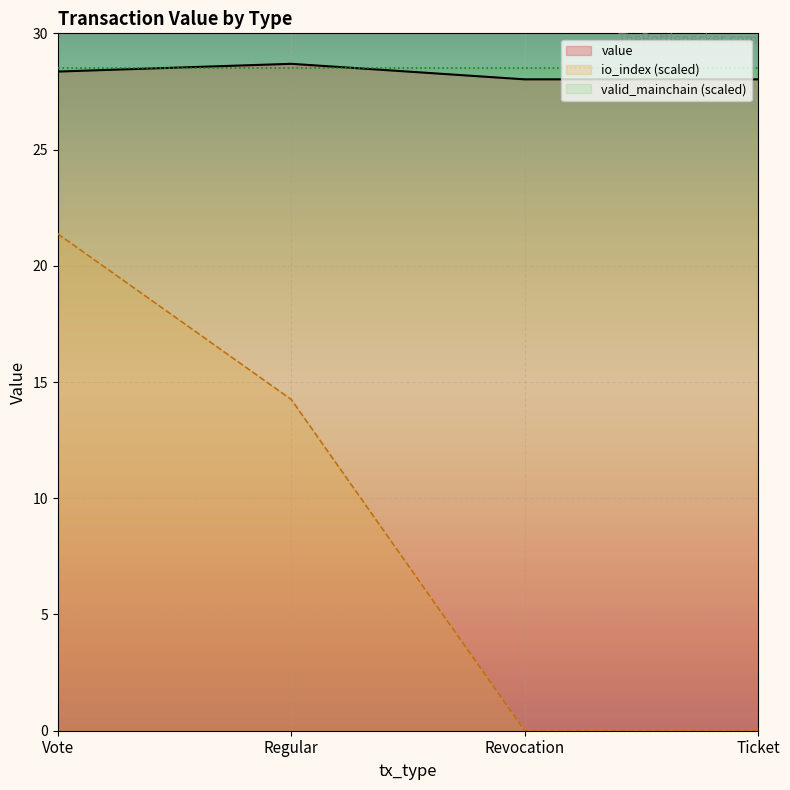

Between Vote and Revocation, which series saw the biggest shift?

io_index (scaled)